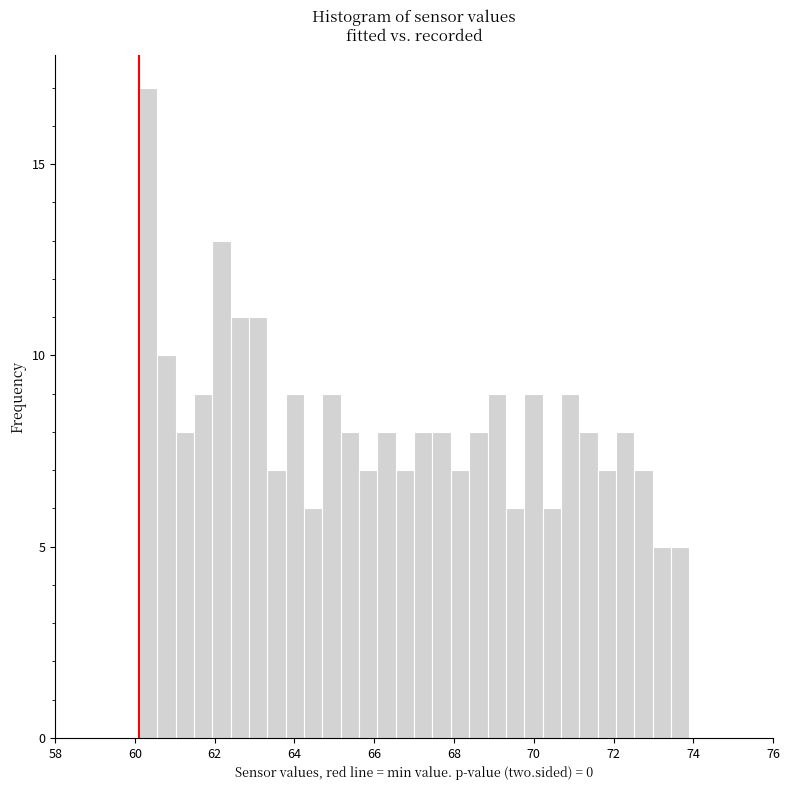

Read against the x-axis, roughly where is the centre of the tallest bar?

60.4